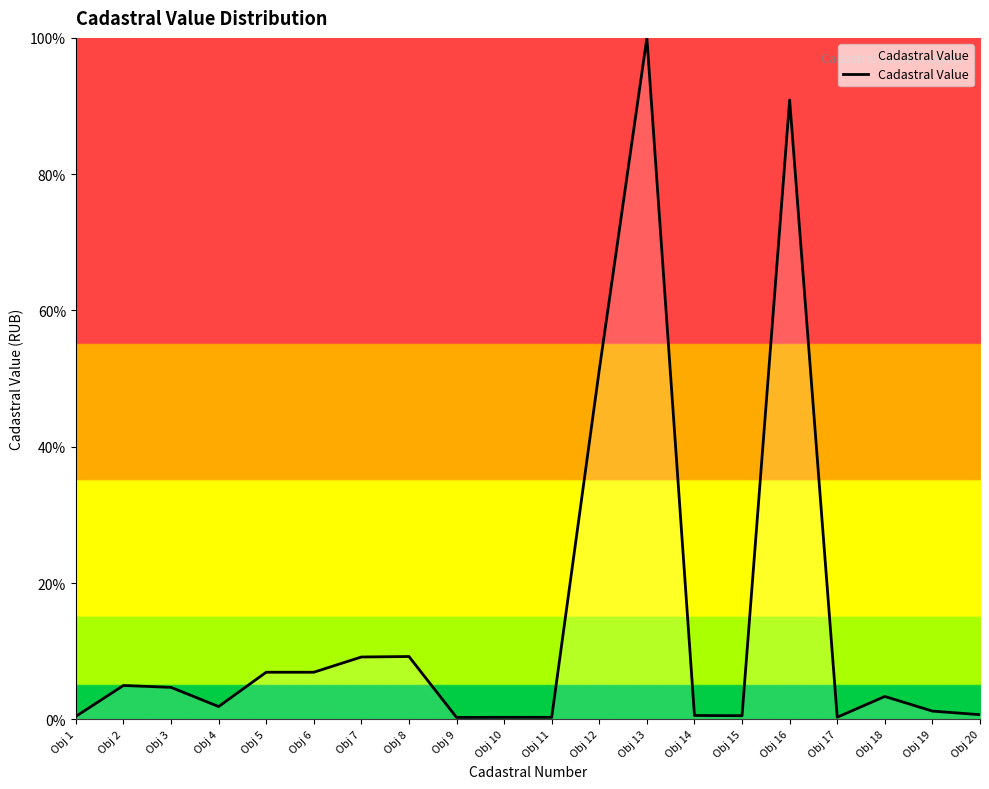

What is the sum of the values at Obj 3 and Obj 16?

95.6